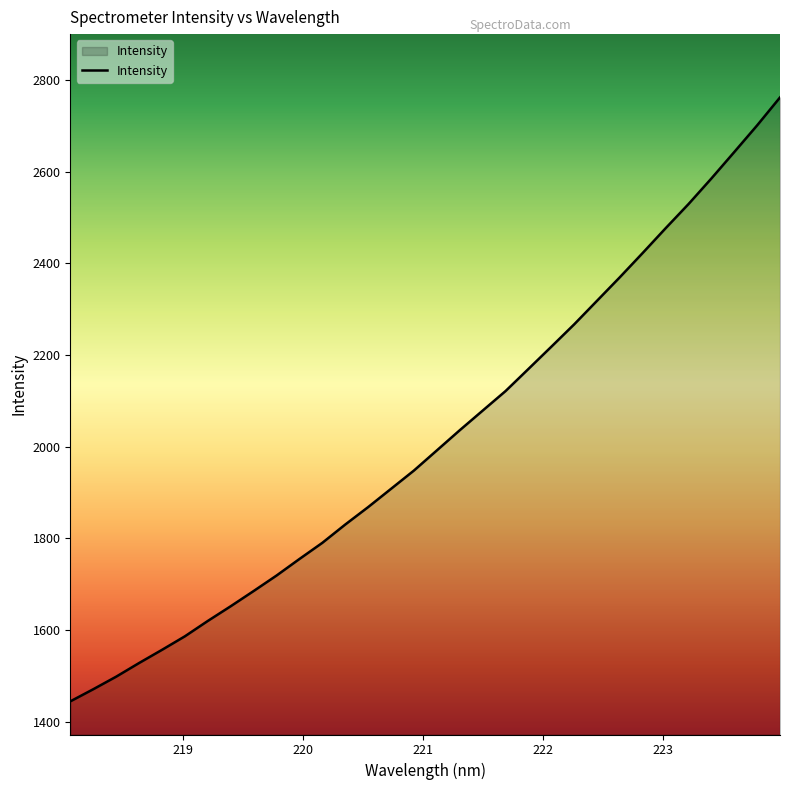

Reading right to left, list all the values displayed in this chart.

2761.6	2700.6	2642.5	2584.9	2529.1	2476.4	2422.5	2369.6	2318.1	2266.6	2217.8	2169.3	2121.1	2078.4	2035.7	1991.7	1947.9	1908.0	1868.2	1830.1	1790.2	1755.0	1718.9	1685.1	1651.9	1619.8	1586.4	1556.8	1528.0	1498.3	1470.9	1444.5